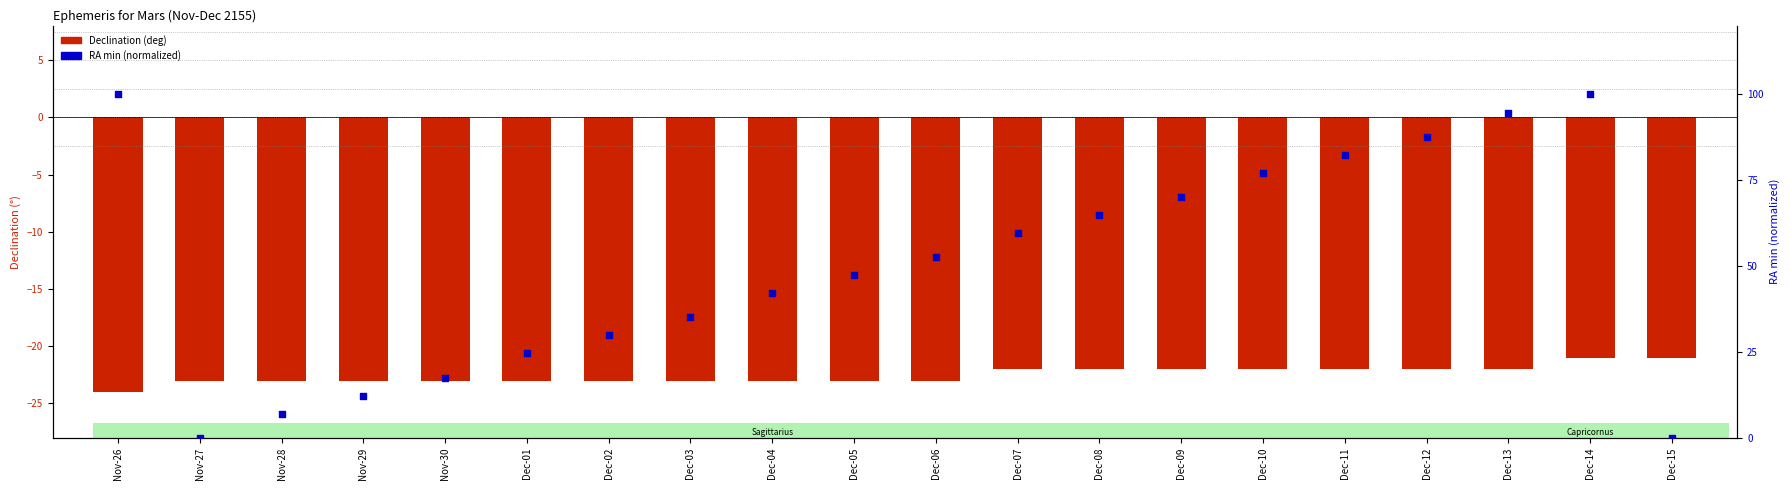

Is the value of RA min (normalized) at Dec-04 greater than the value of Declination (deg) at Dec-04?

Yes